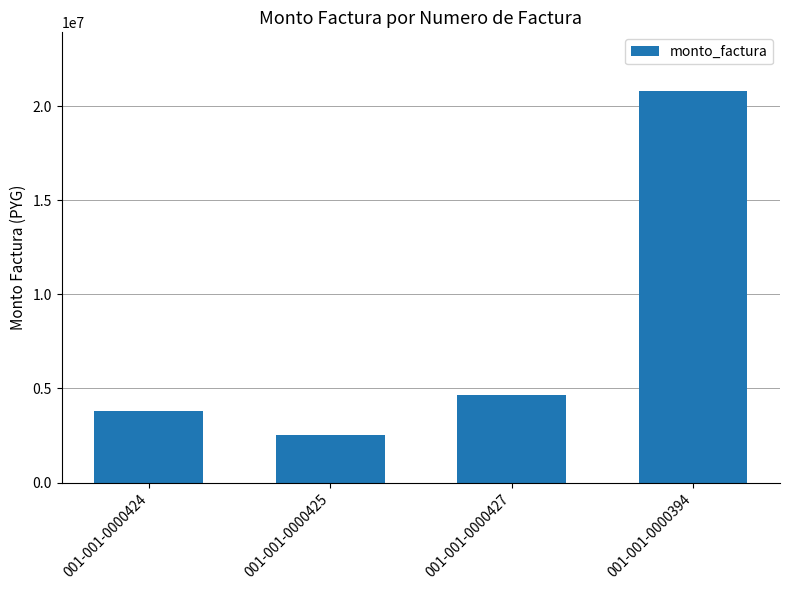

How many distinct data groups are displayed?

1